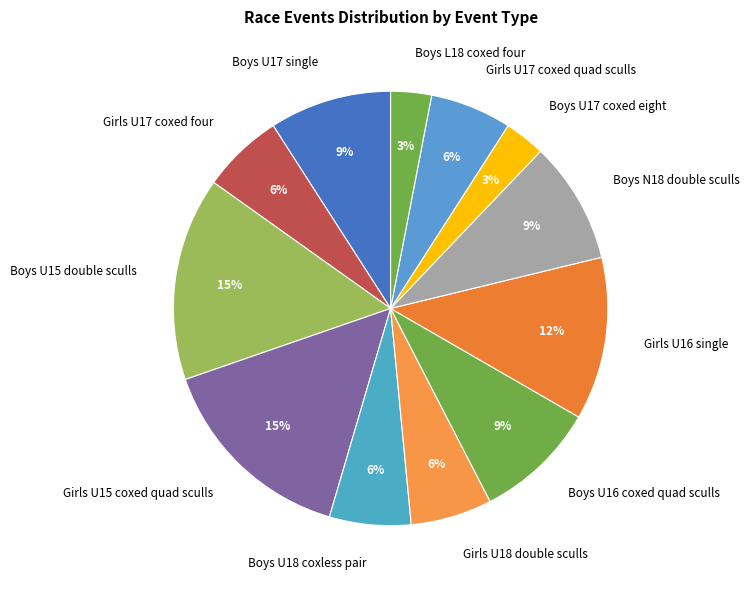

Between Girls U15 coxed quad sculls and Girls U16 single, which is larger?

Girls U15 coxed quad sculls